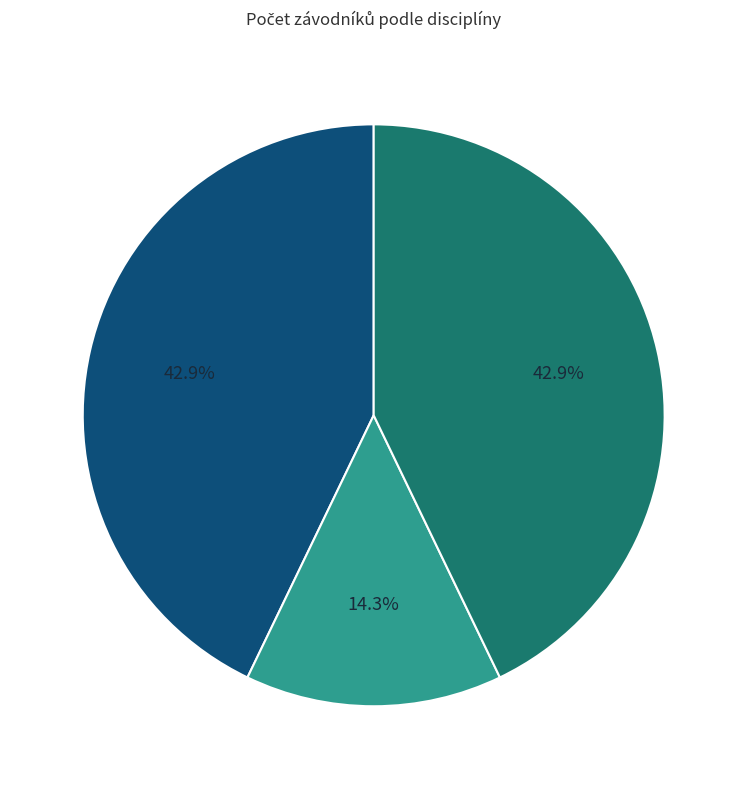

Is there any slice that represents more than half of the pie?

No